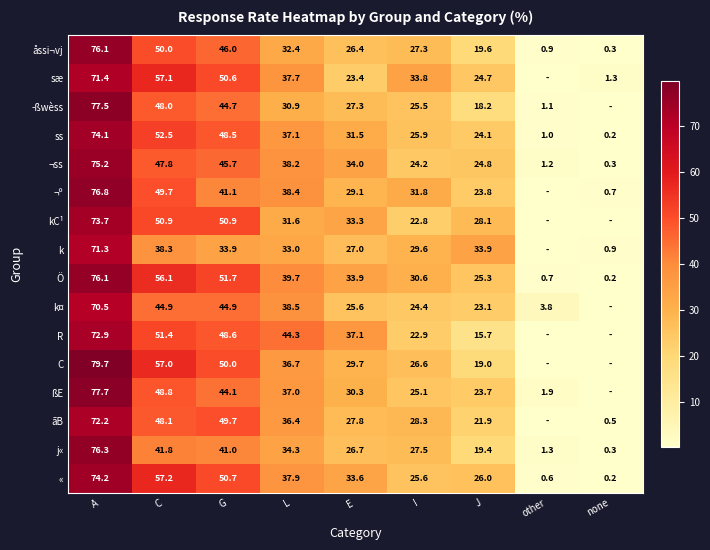

What is the sum of all « values?

306.0